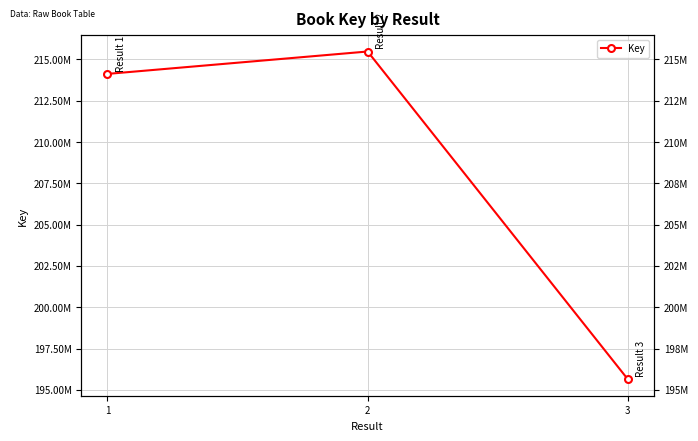

Reading left to right, what are all the values shown in this chart?

214120230	215475590	195640703